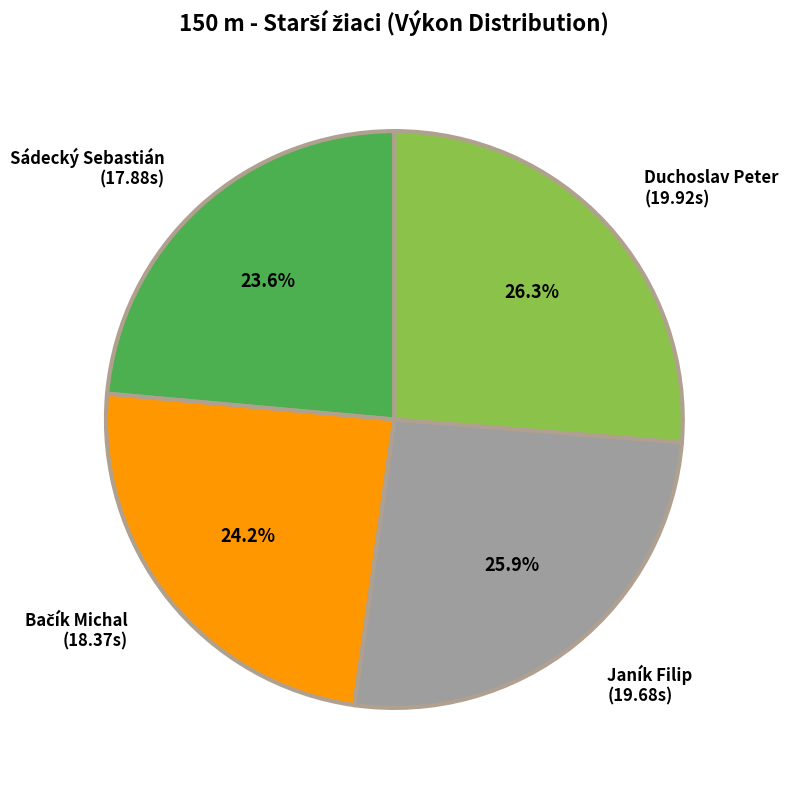

What is the largest slice in the pie chart?

Duchoslav Peter